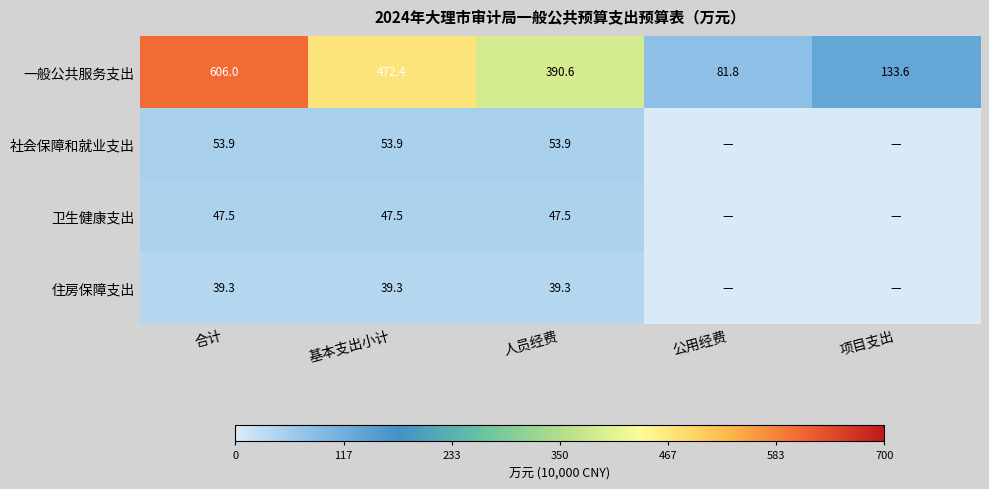

What is the maximum value for 一般公共服务支出?

606.0